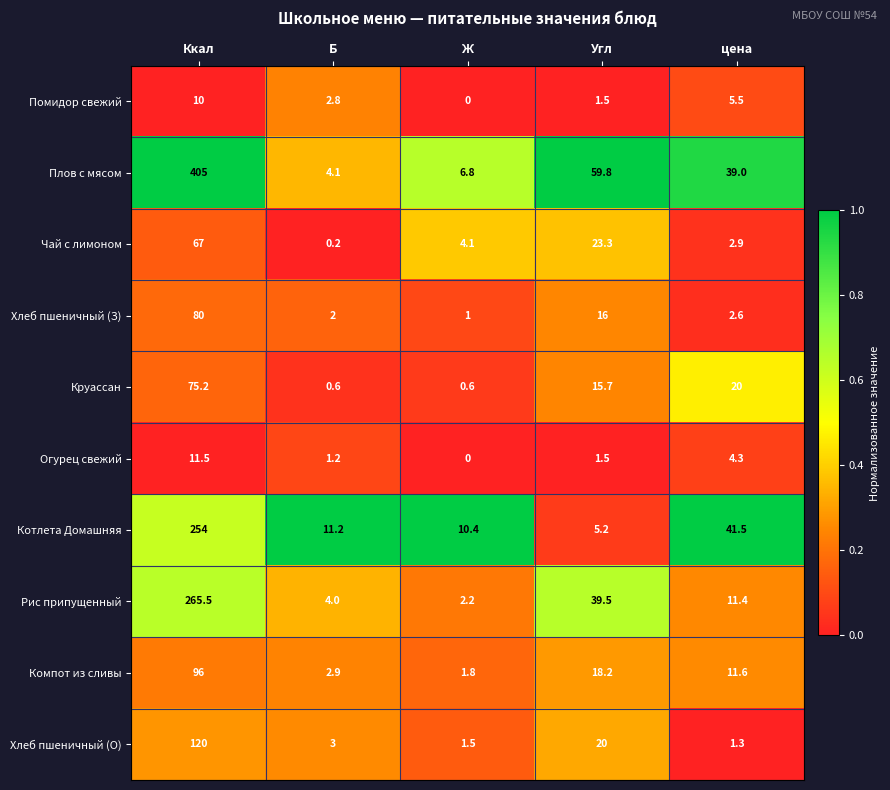

At how many categories does at least one series exceed 0?

5